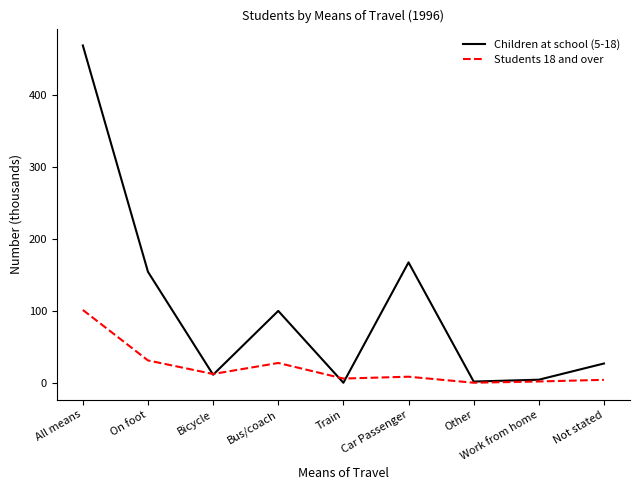

The Students 18 and over series shows 12.7 at Bicycle. True or false?

True